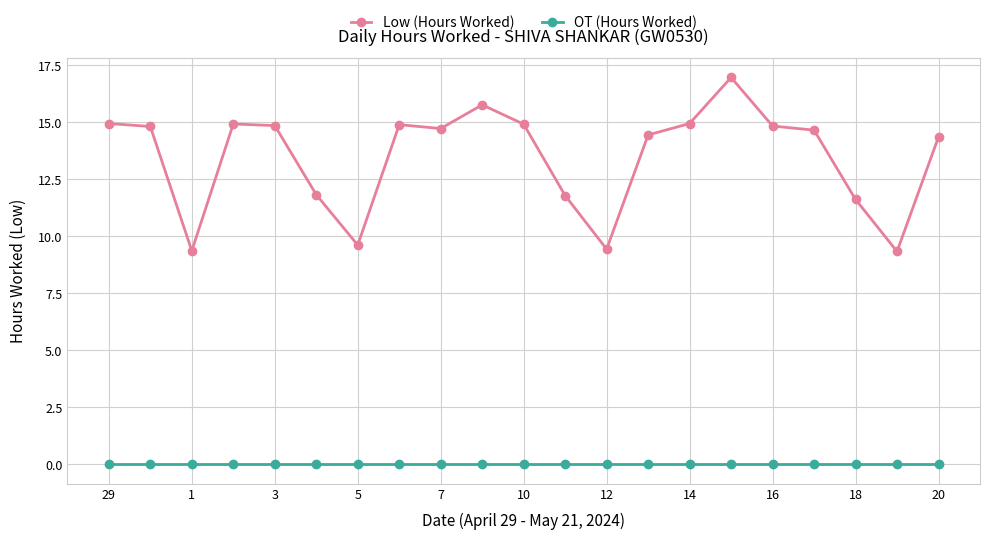

At how many categories does at least one series exceed 5?

21